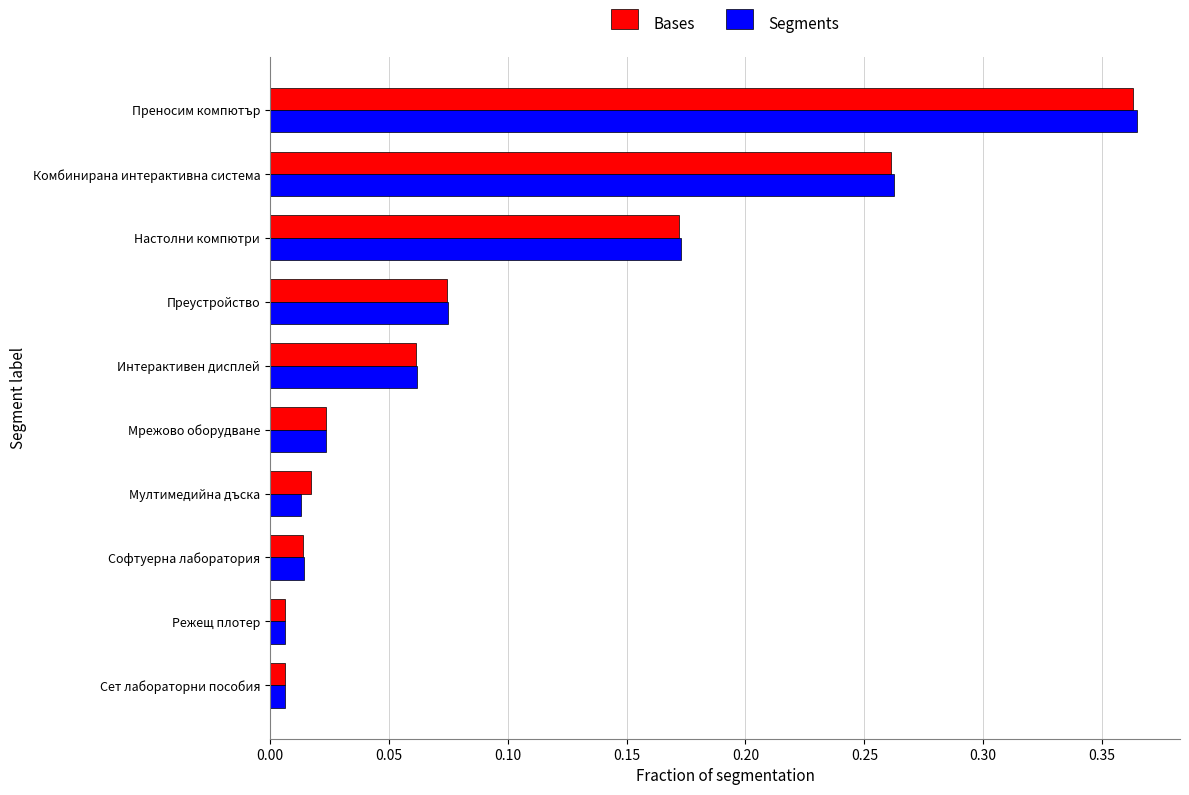

At which category is the sum across all series the highest?

Преносим компютър